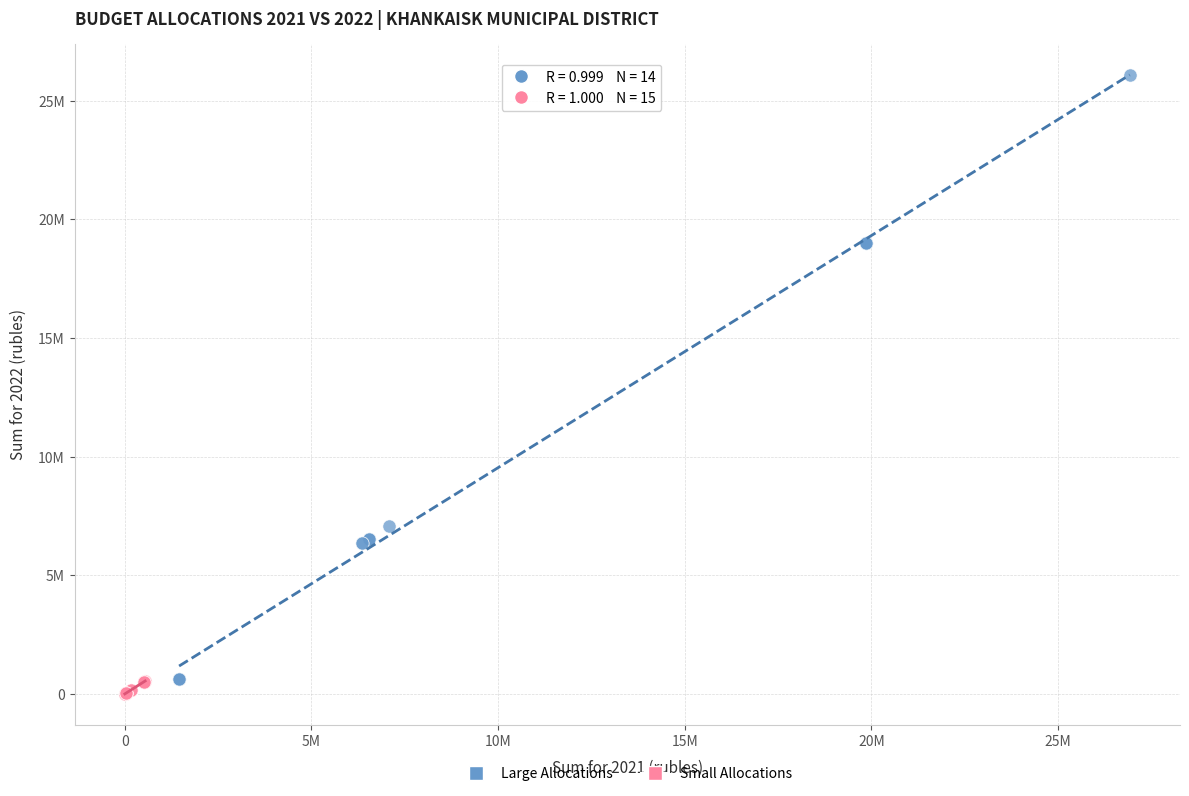

Which series contains the highest Y value?

Large Allocations